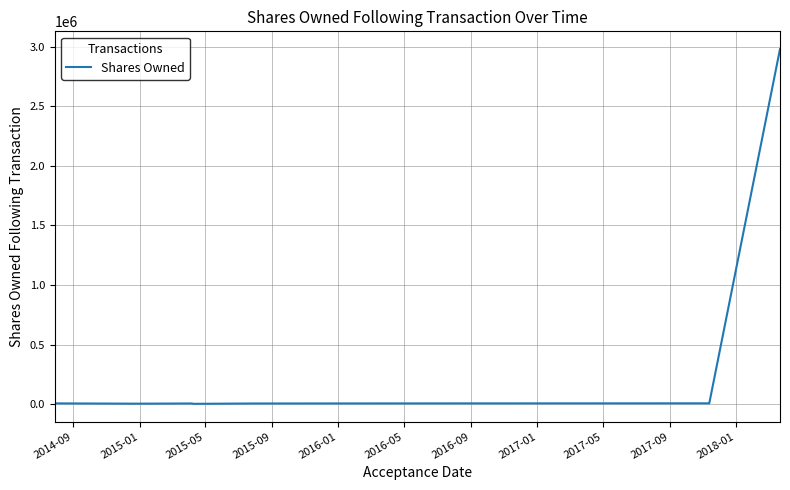

What is the difference between the maximum and minimum values?

2977176.0